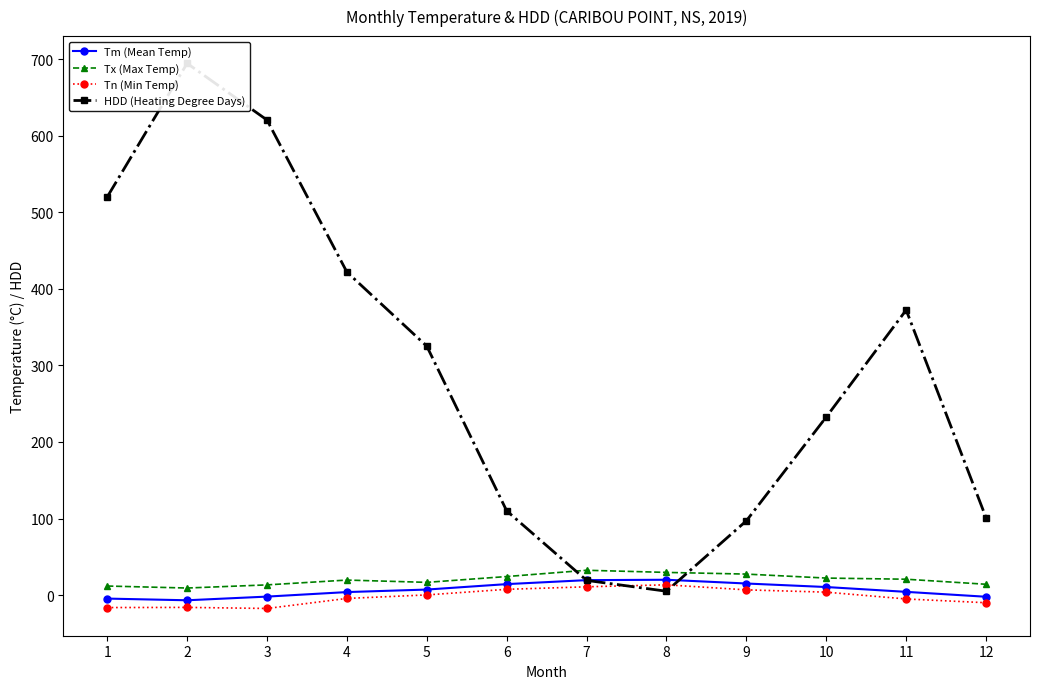

What is the smallest value displayed?

-17.5